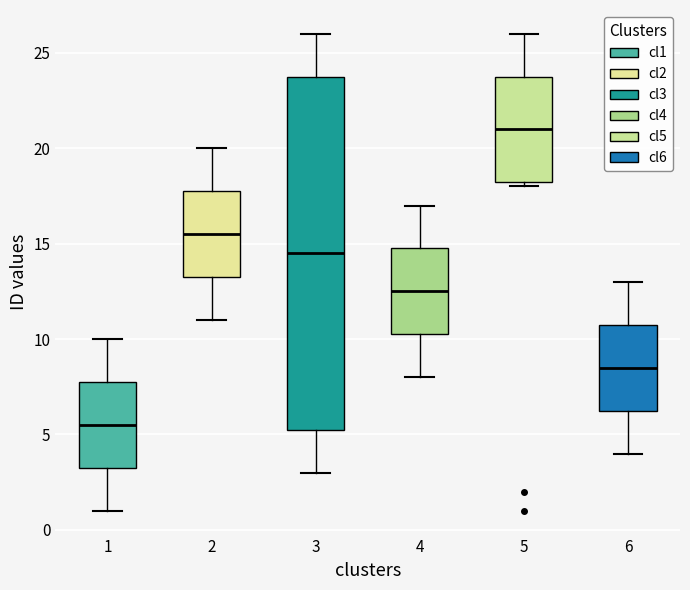

Reading left to right, transcribe this box plot: for each box, give where its median line is, the range the box spans, and where its two whiskers end, as read against the y-axis. The values are not printed on the chart, so give them approximately, as read against the axis.

1: median 5.5, box 3.5 to 8.0, whiskers 1.0 to 10.0
2: median 15.5, box 13.5 to 18.0, whiskers 11.0 to 20.0
3: median 14.5, box 5.5 to 24.0, whiskers 3.0 to 26.0
4: median 12.5, box 10.5 to 15.0, whiskers 8.0 to 17.0
5: median 21.0, box 18.5 to 24.0, whiskers 18.0 to 26.0
6: median 8.5, box 6.5 to 11.0, whiskers 4.0 to 13.0